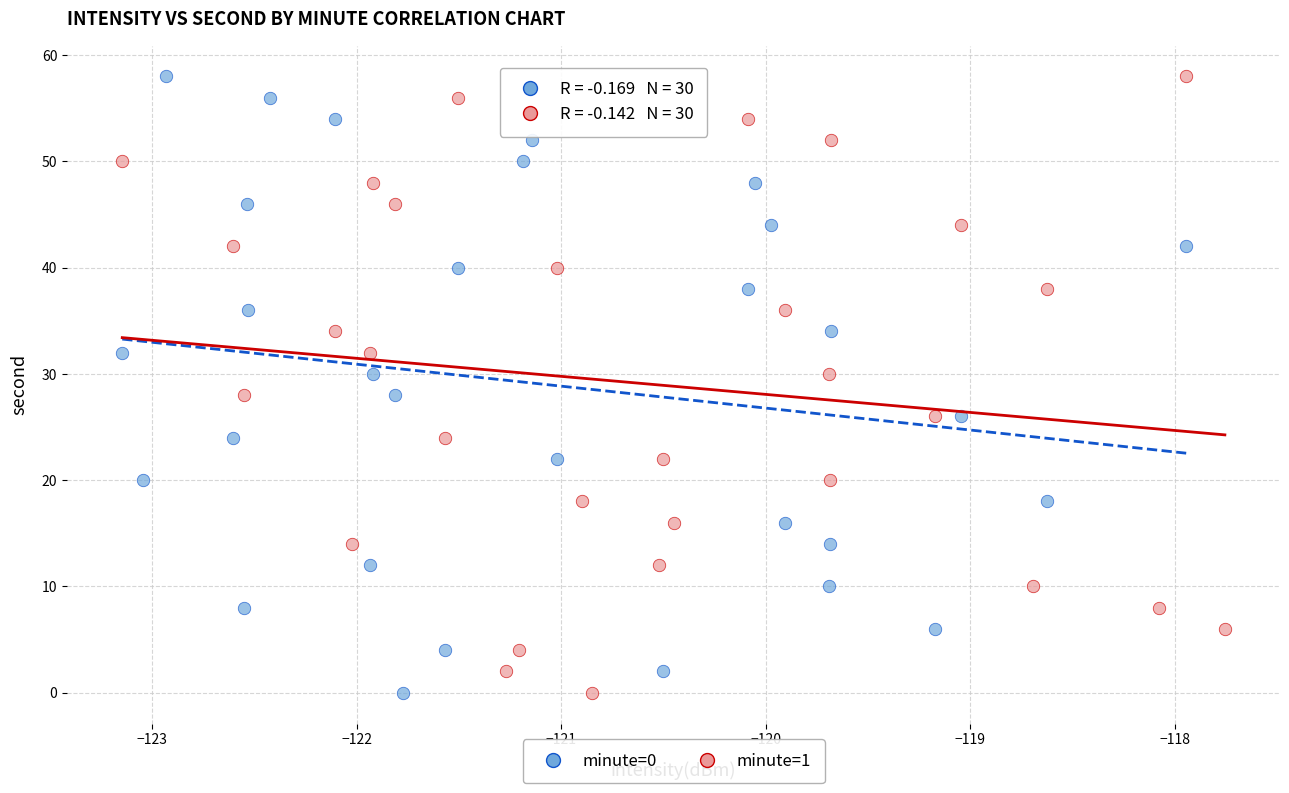

What are all the series names shown in the legend?

minute=0, minute=1